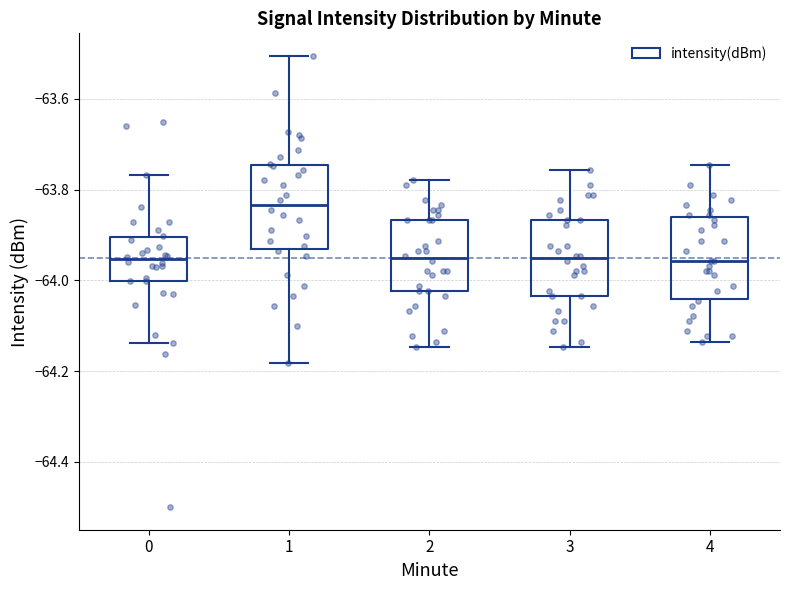

Where does the lower whisker of the box at x = 1 end on the y-axis? The values are not printed on the chart, so give them approximately, as read against the axis.

-64.18